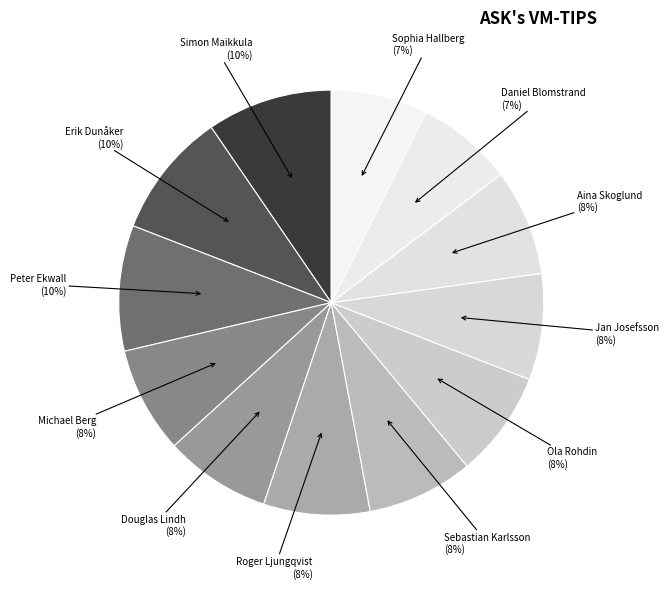

Count the number of slices in the pie.

12